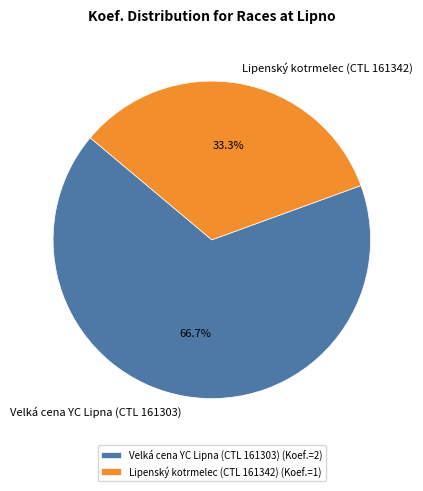

To the nearest percent, what portion does Lipenský kotrmelec (CTL 161342) represent?

33%